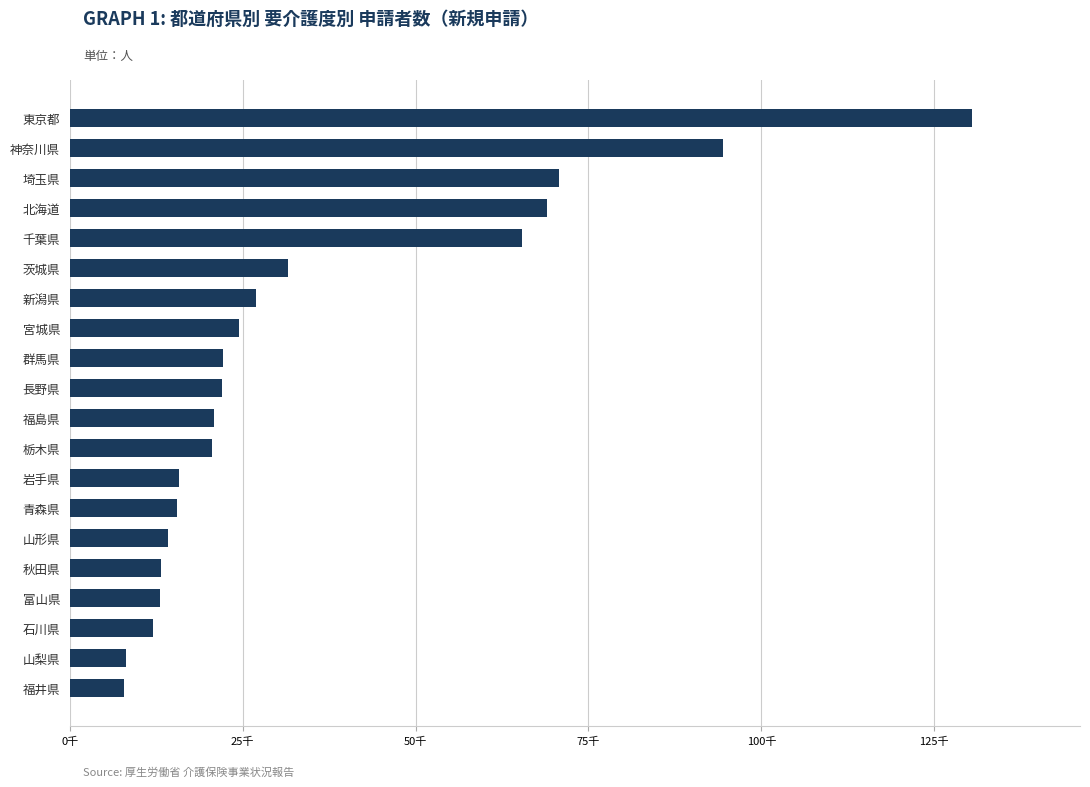

Are the bars horizontal?

Yes